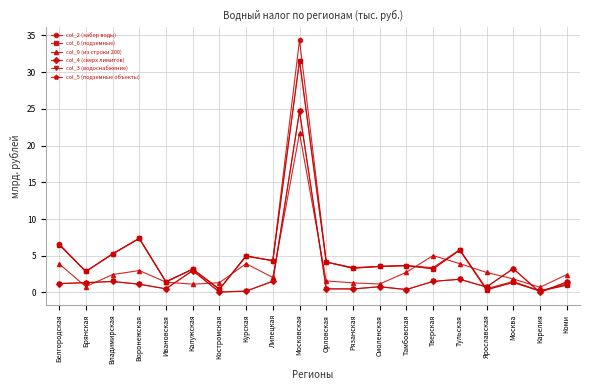

Does the chart have visible grid lines?

Yes